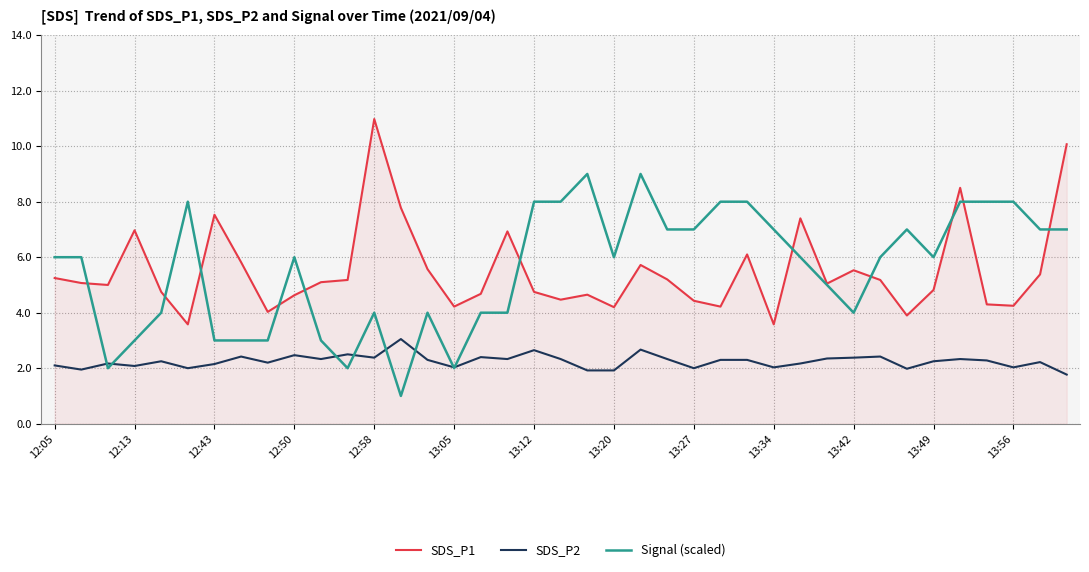

What is the minimum value shown in the chart?

1.0